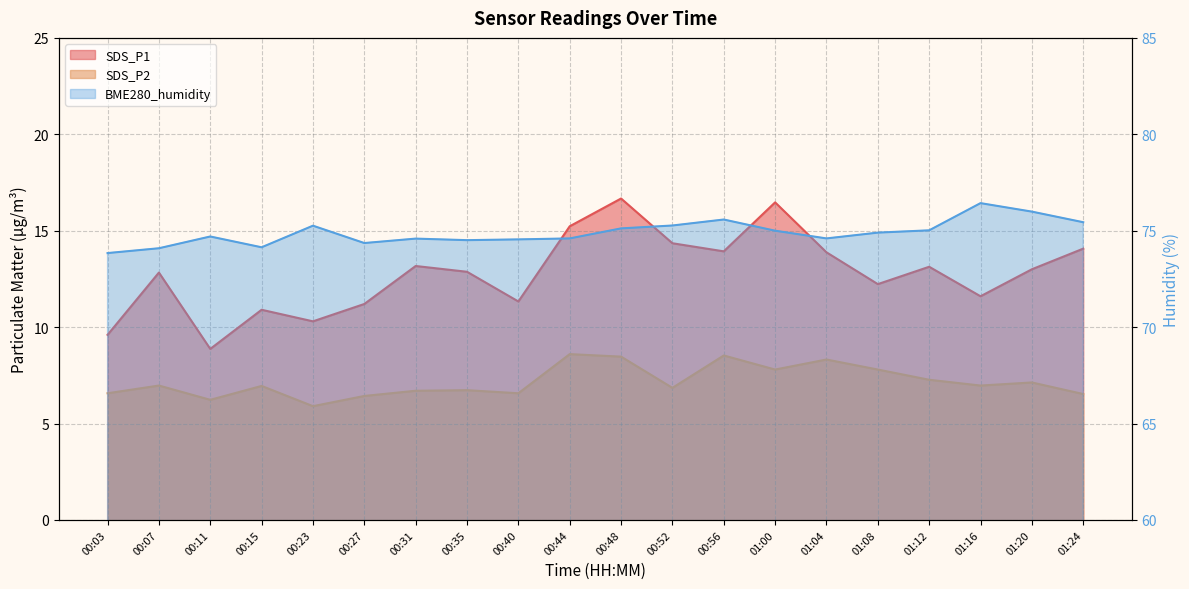

What value does the BME280_humidity series have at 00:15?

74.1